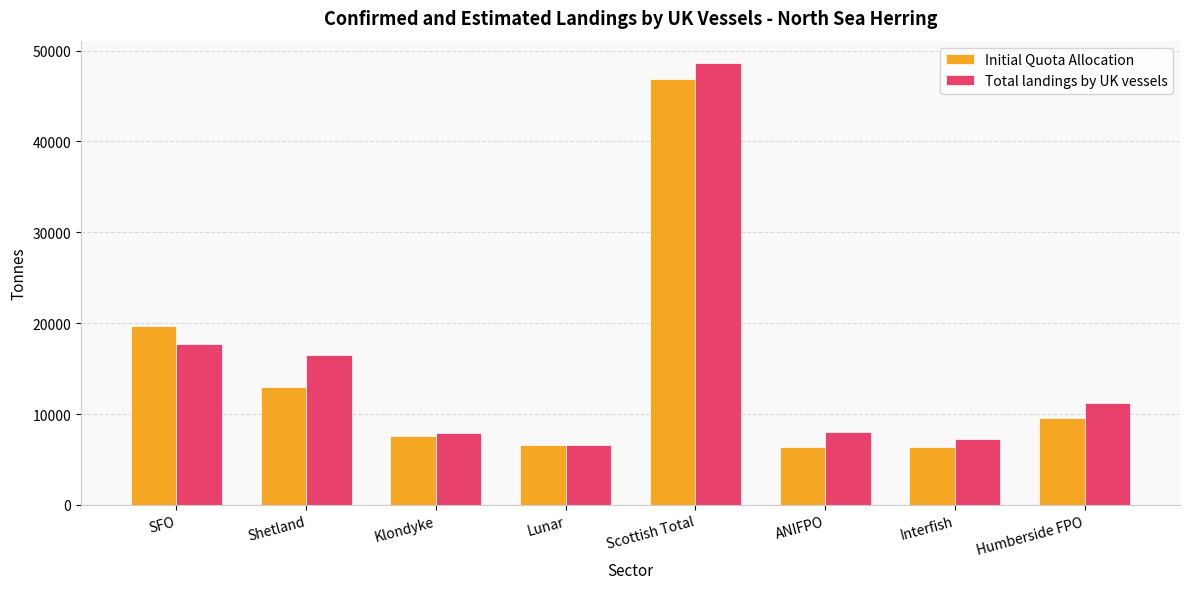

The Total landings by UK vessels series shows 8042.2 at ANIFPO. True or false?

True